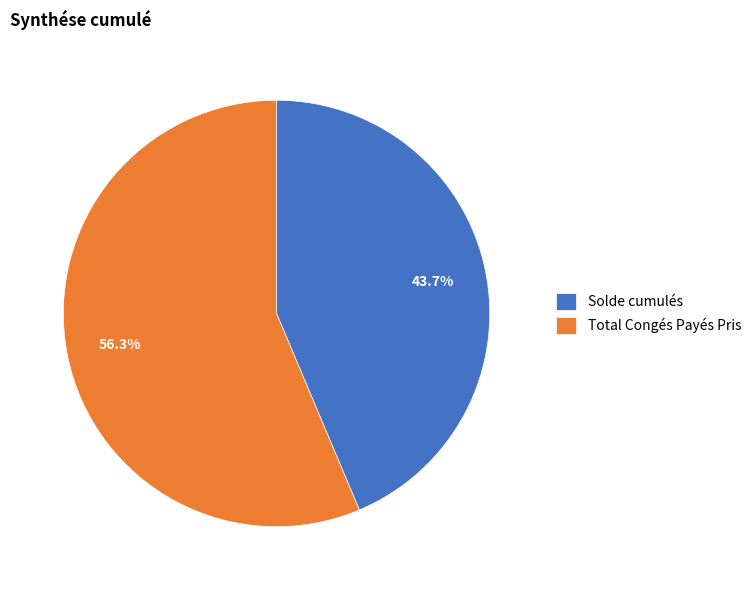

What is the total percentage of Solde cumulés and Total Congés Payés Pris?

100.0%